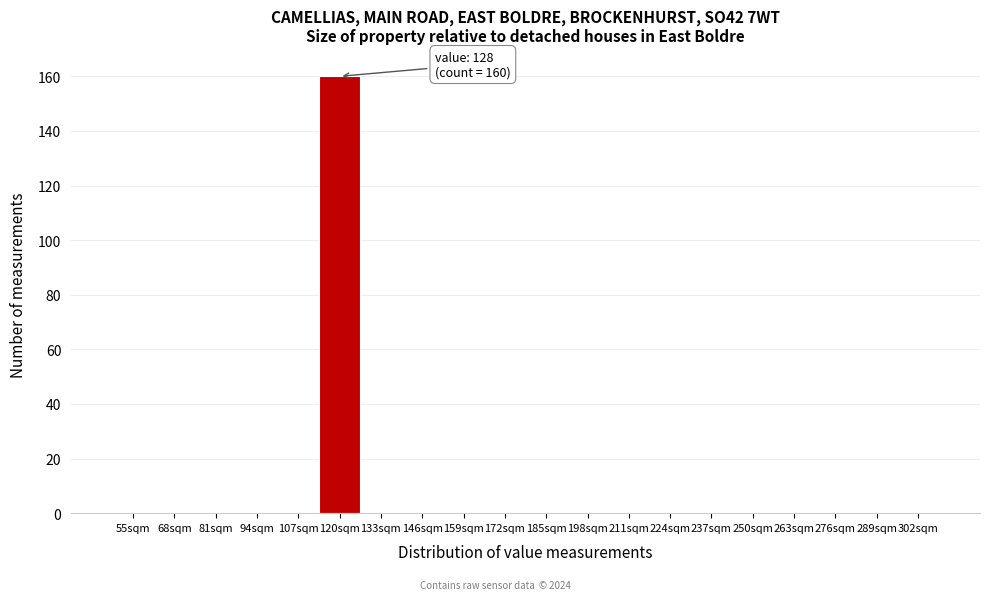

Reading left to right, what are all the values shown in this chart?

55sqm=0	68sqm=0	81sqm=0	94sqm=0	107sqm=0	120sqm=160	133sqm=0	146sqm=0	159sqm=0	172sqm=0	185sqm=0	198sqm=0	211sqm=0	224sqm=0	237sqm=0	250sqm=0	263sqm=0	276sqm=0	289sqm=0	302sqm=0